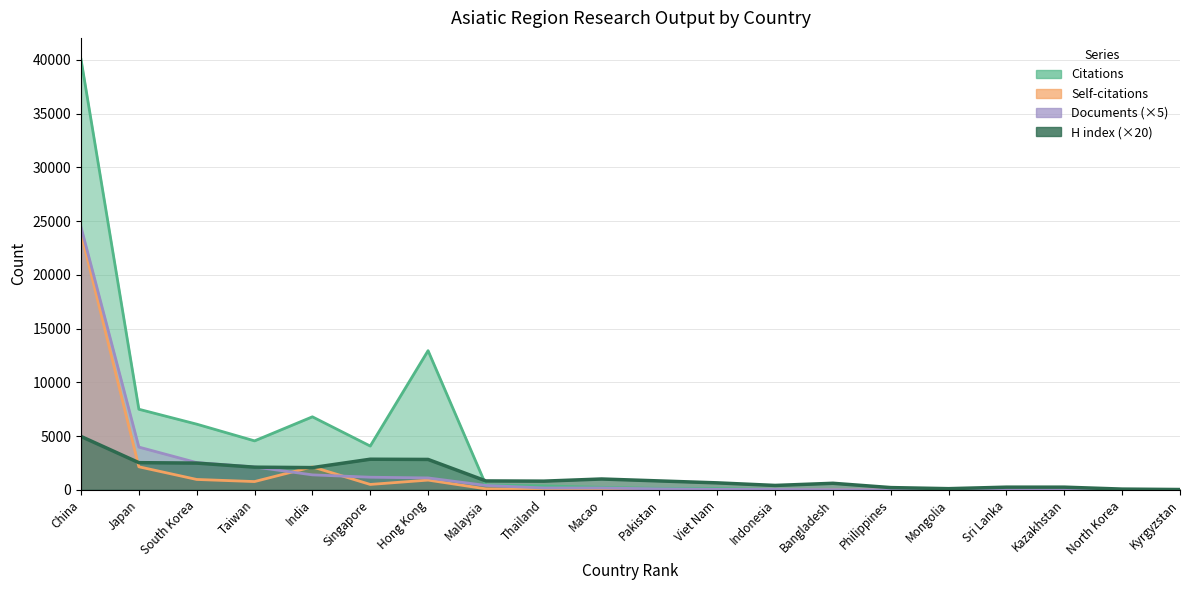

True or false: Self-citations has more than 1 interior local peaks.

True